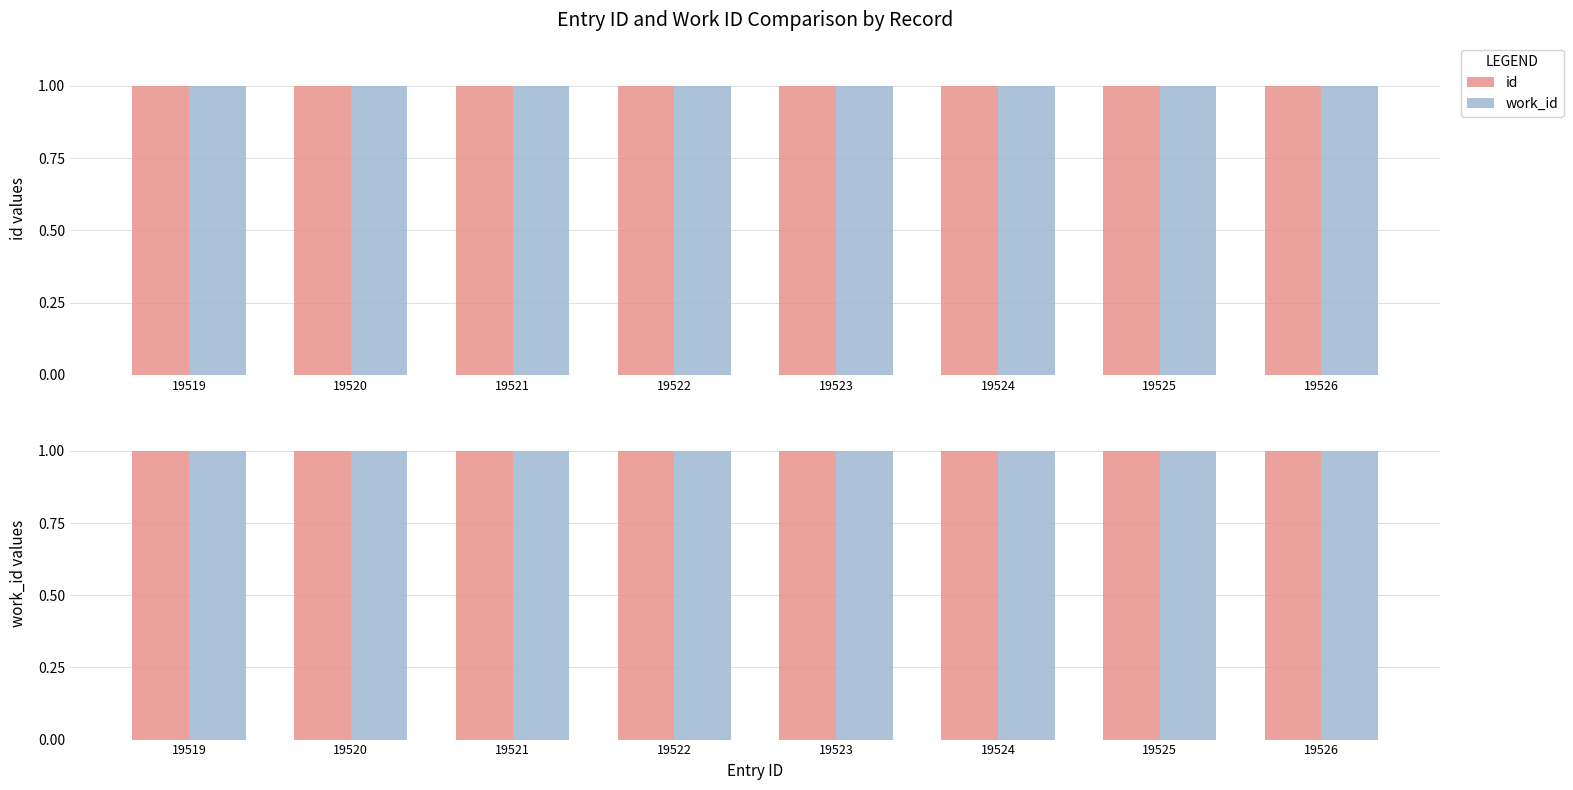

Rank the categories by value from highest to lowest.

19526, 19525, 19524, 19523, 19522, 19521, 19520, 19519